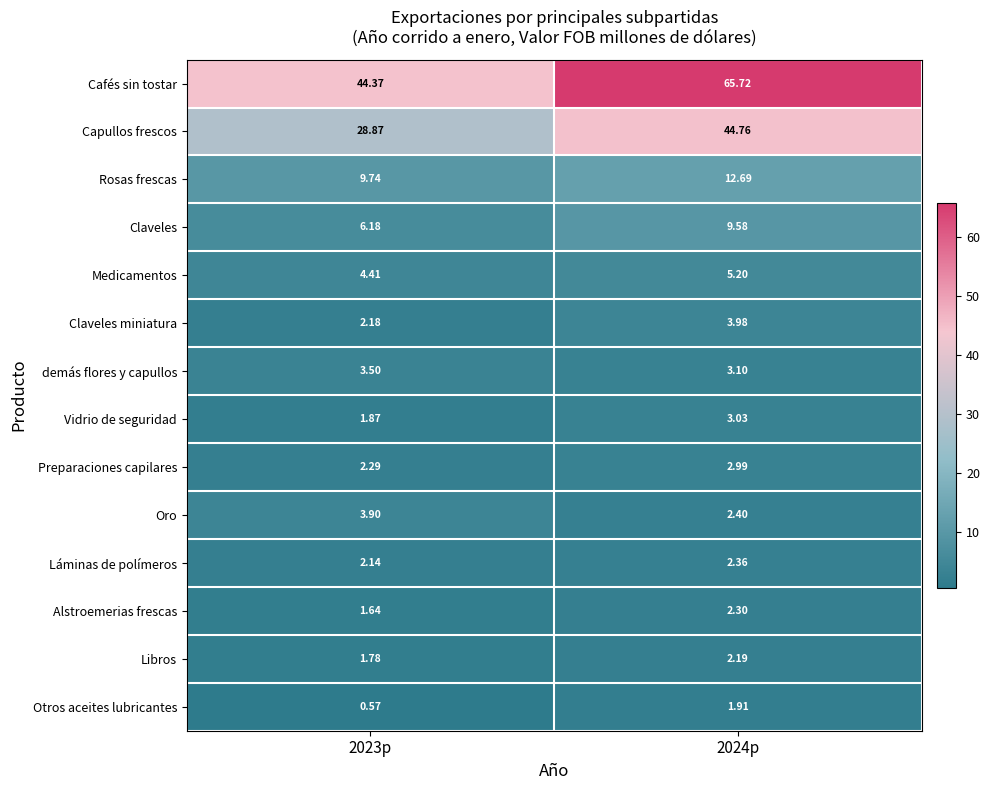

How many series are shown in this chart?

14